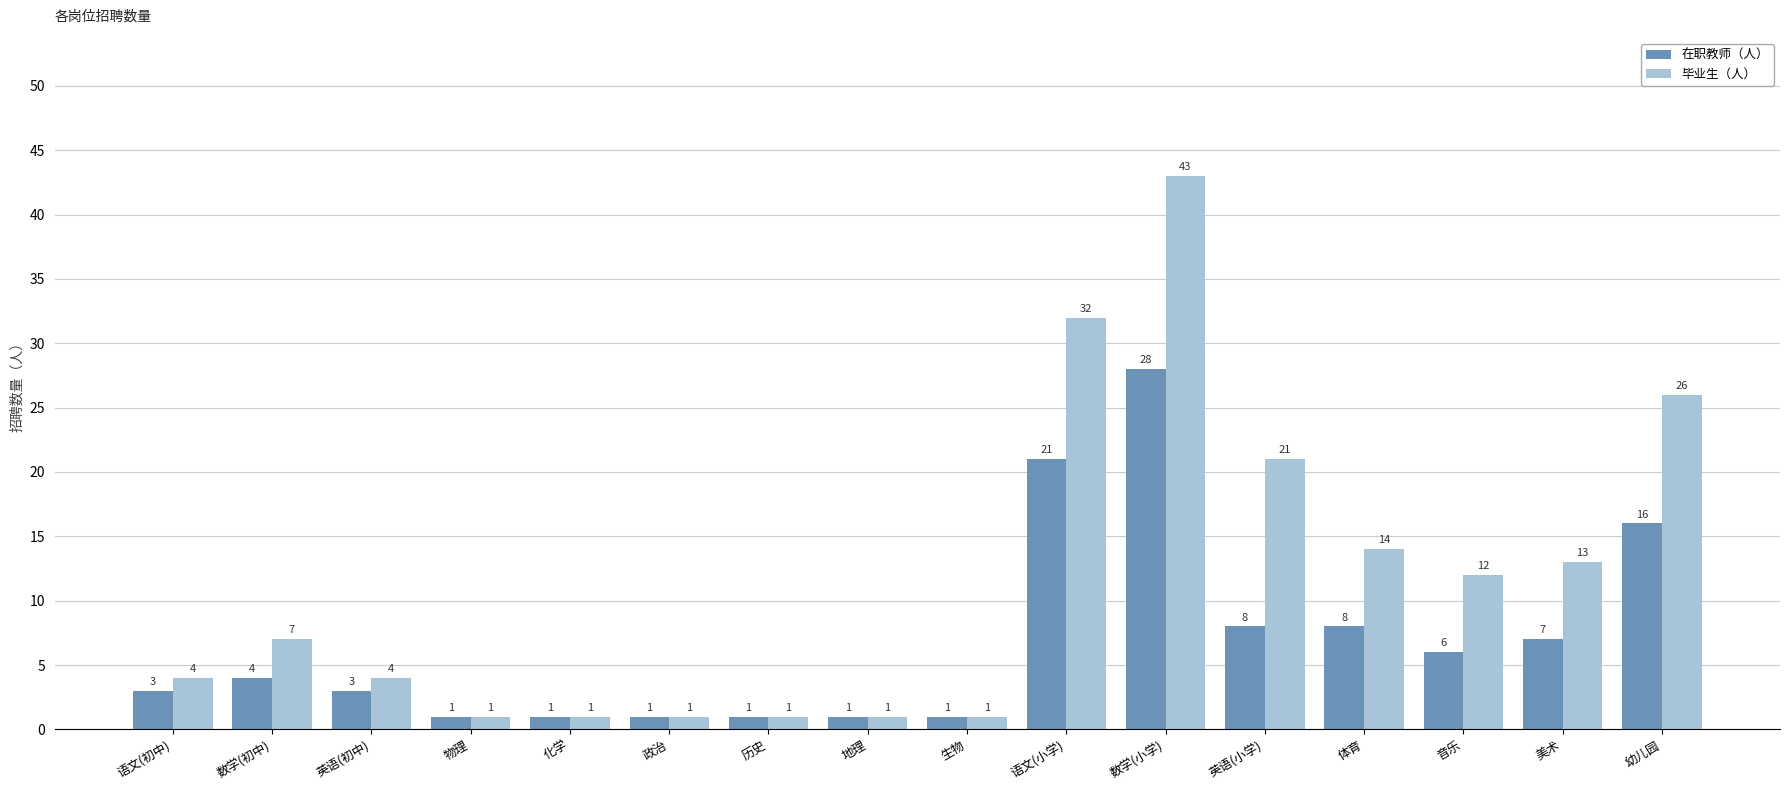

At which category is the sum across all series the highest?

数学(小学)